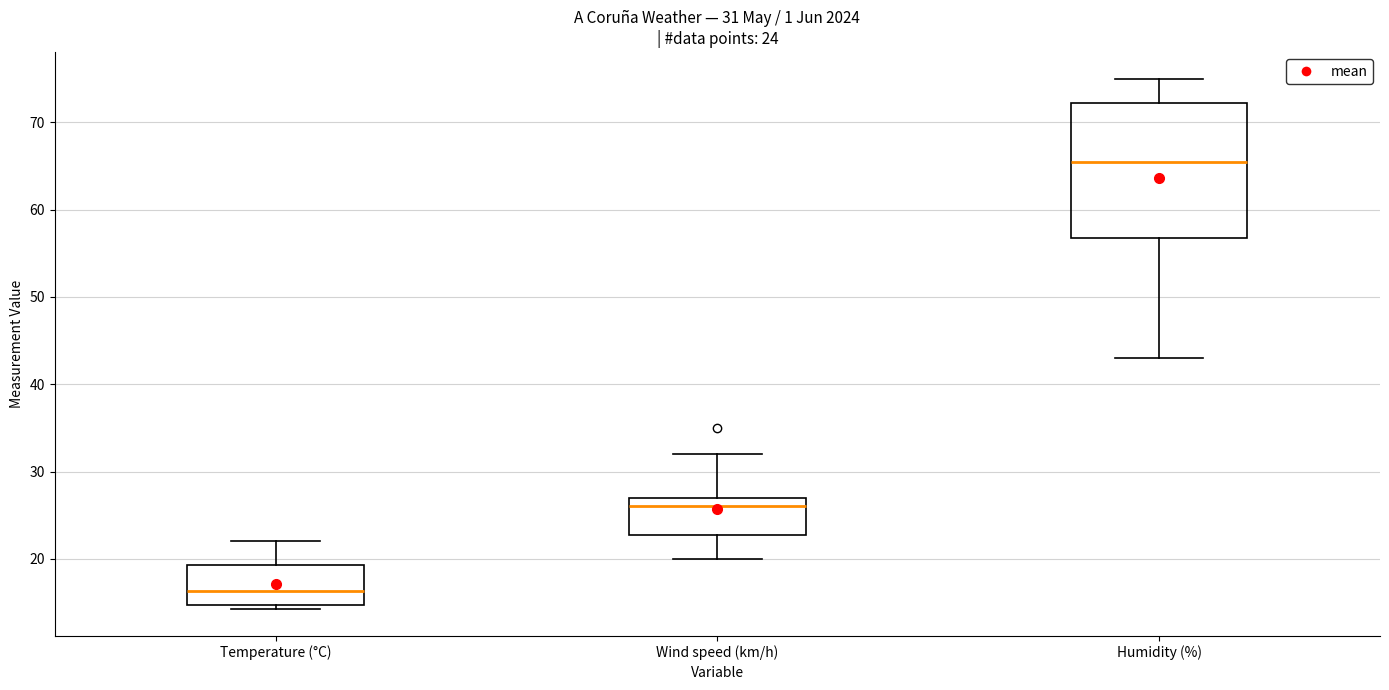

Which box is the tallest, from its lower edge to its upper edge?

Humidity (%)